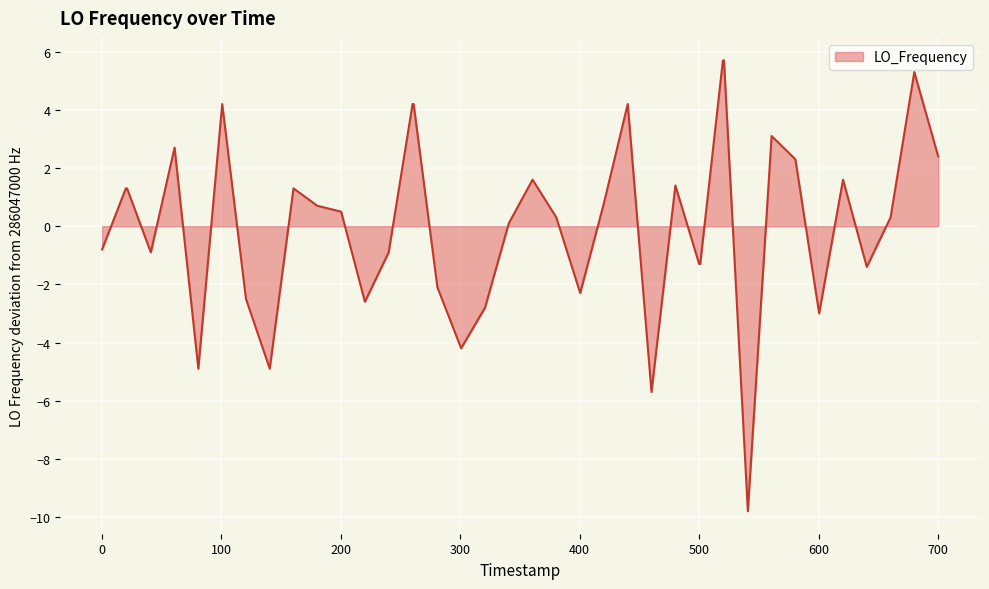

What is the difference between the maximum and minimum values?

15.5